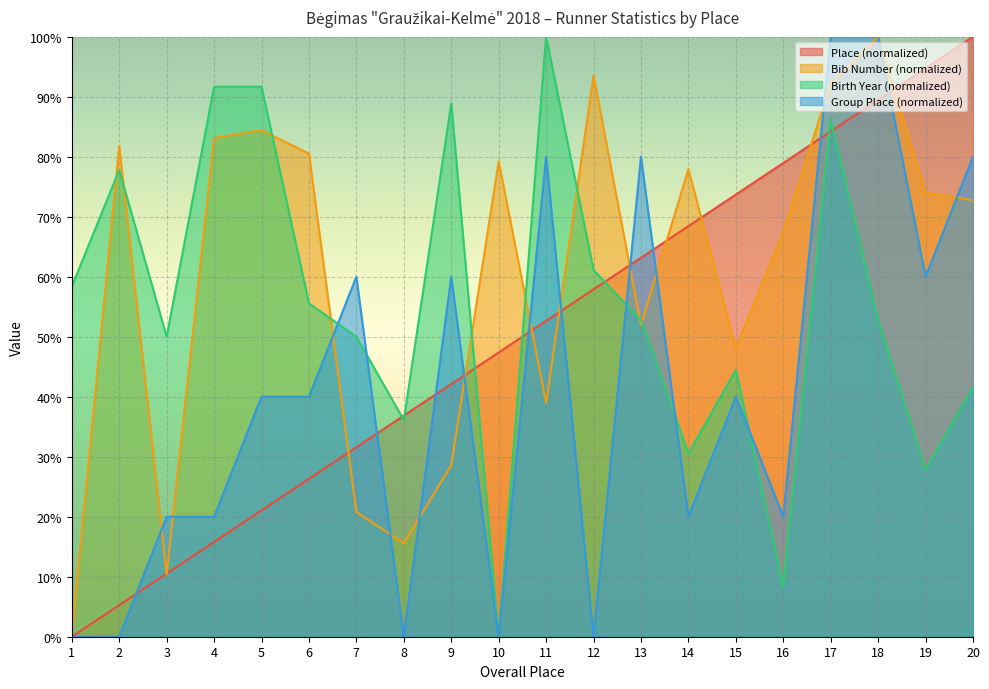

How many Group Place values are between 20 and 80?

13